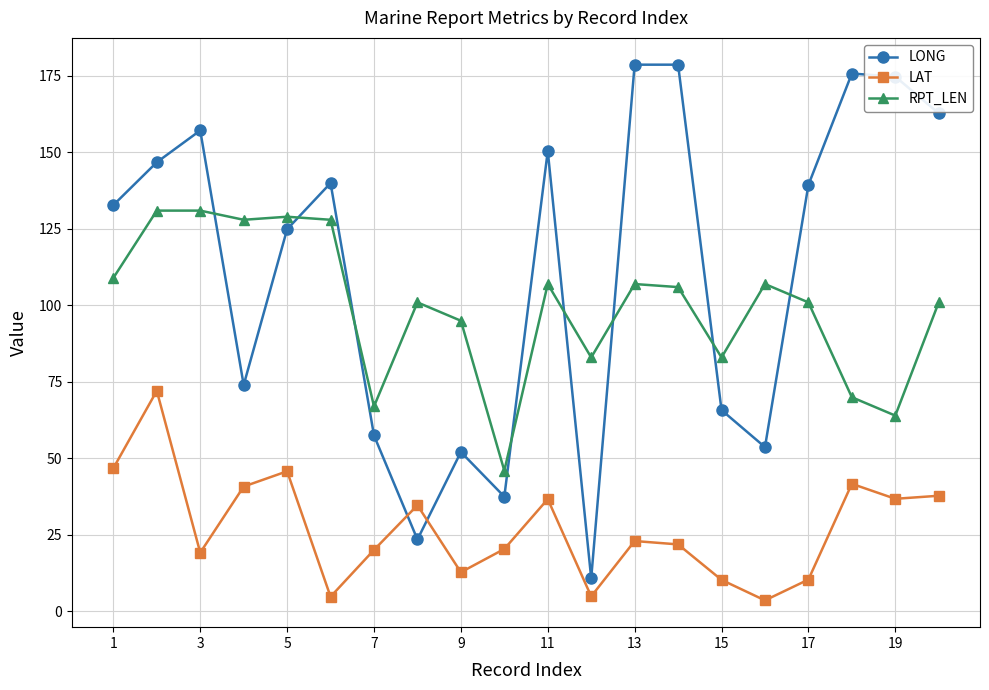

What is the sum of all LAT values?

544.6